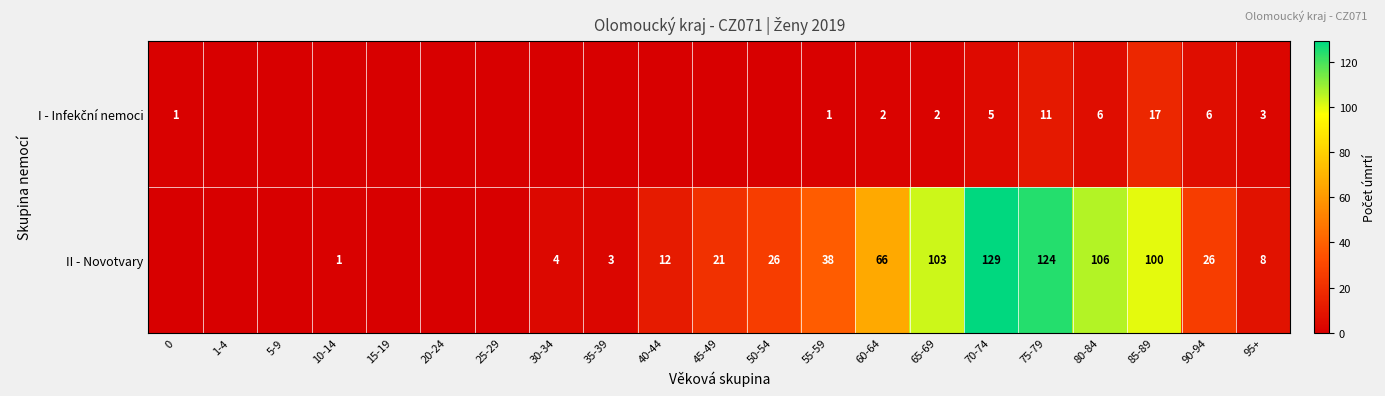

What is the sum of all I - Infekční nemoci values?

54